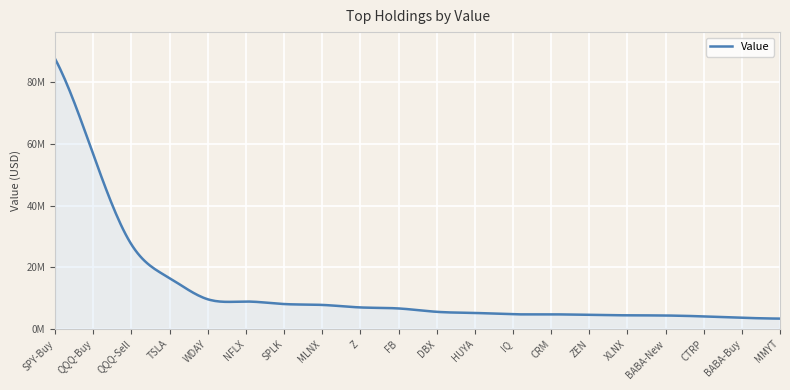

What is the difference between the second highest and second lowest values?

52944000